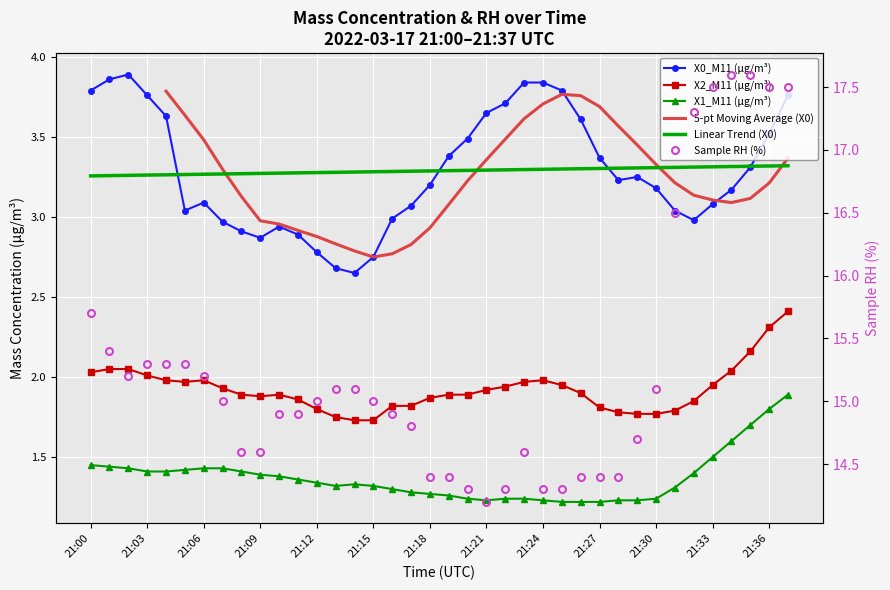

How many interior local valleys does the Mass concentration X1 (μg/m³) series have?

2